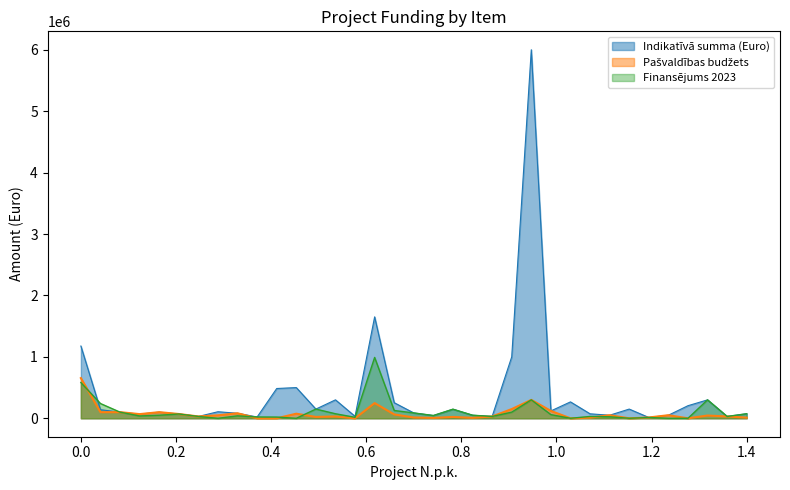

Which series has the largest total across all categories?

Indikatīvā summa (Euro)